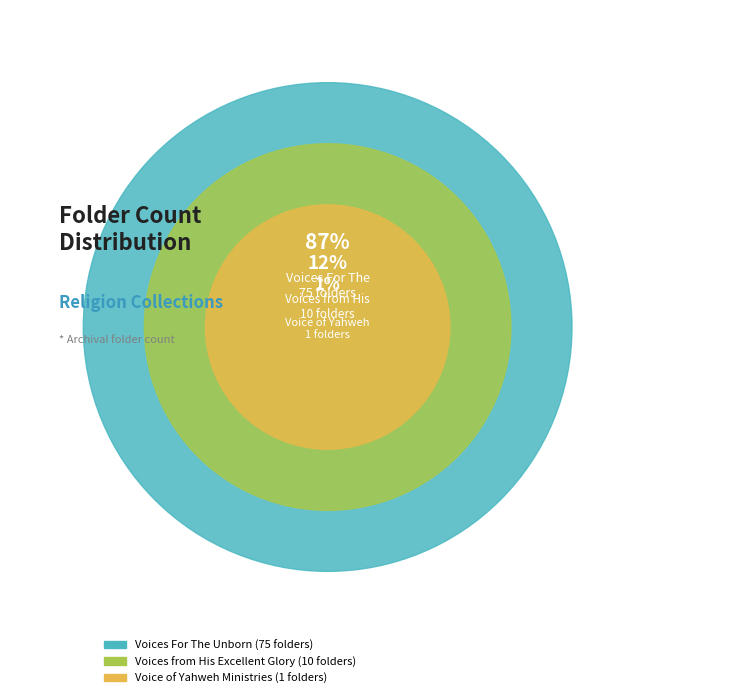

Rank the categories by value from highest to lowest.

Voices For The Unborn, Voices from His Excellent Glory, Voice of Yahweh Ministries